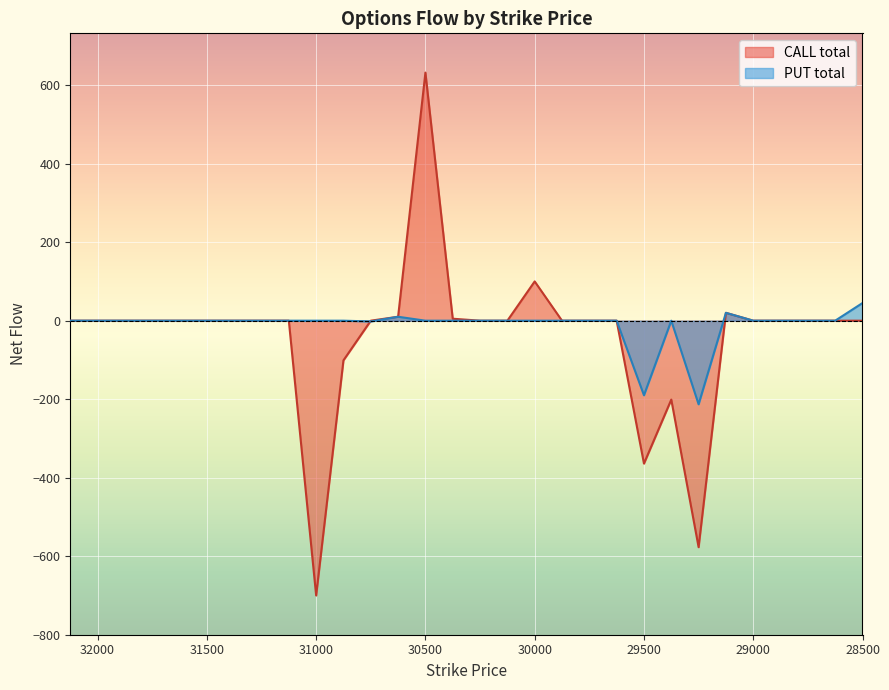

The value of CALL total at 28750 is 0. True or false?

True